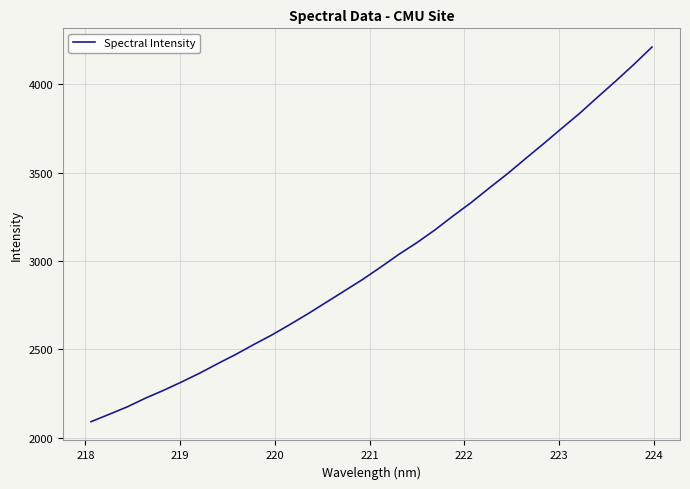

What is the difference between the maximum and minimum values?

2122.4